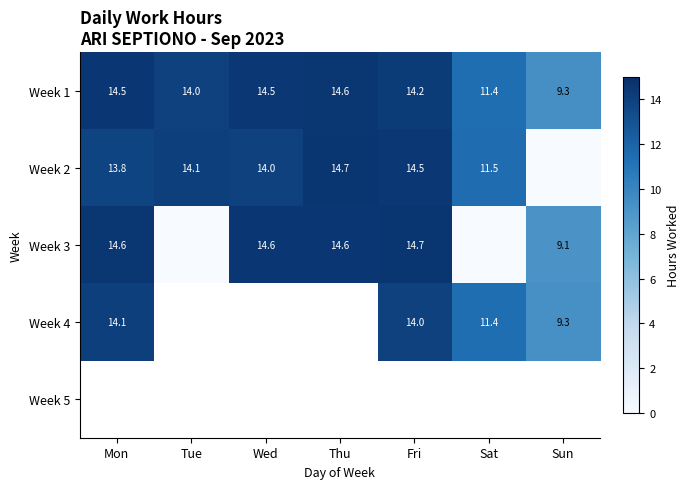

At which label is Week 1 closest to 11?

Sat